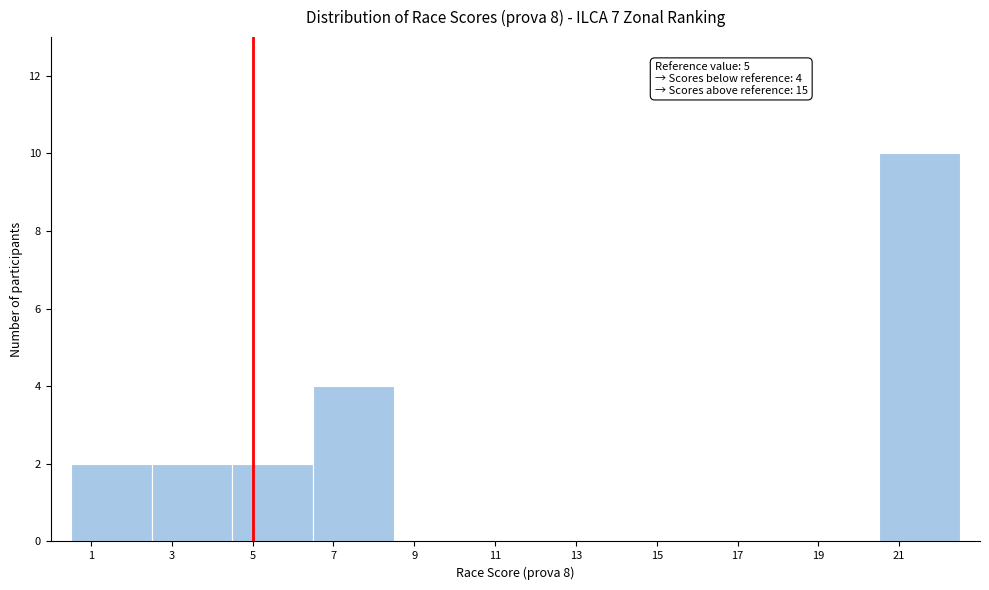

Which range on the x-axis has the tallest bar?

20.5 to 22.5